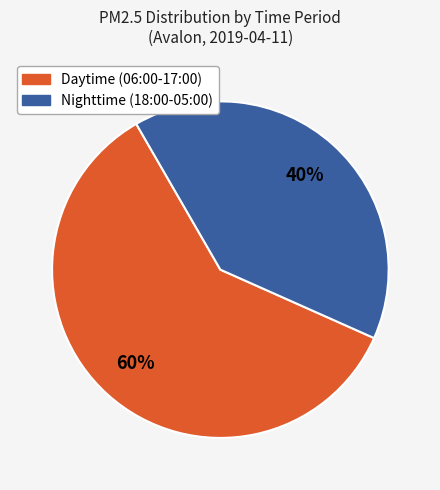

Does any single category account for the majority?

Yes